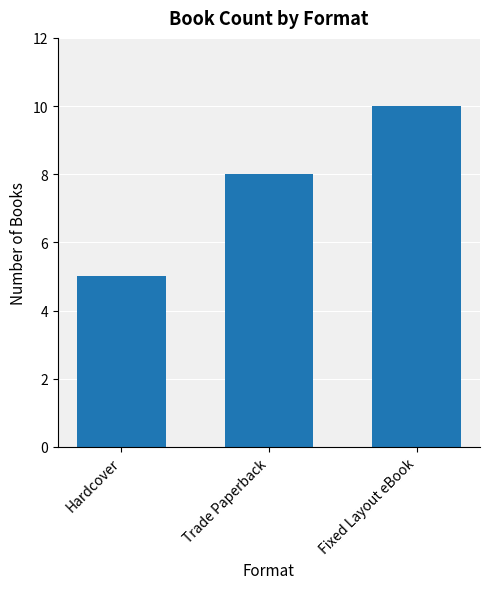

Where is the data nearest to the value 7?

Trade Paperback